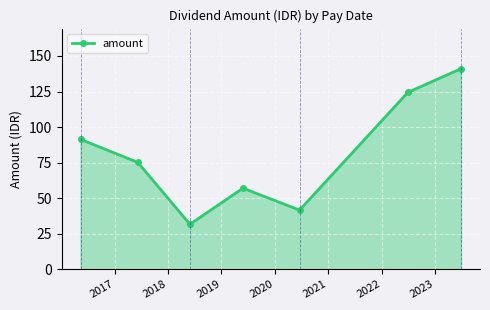

What is the average value?

80.3